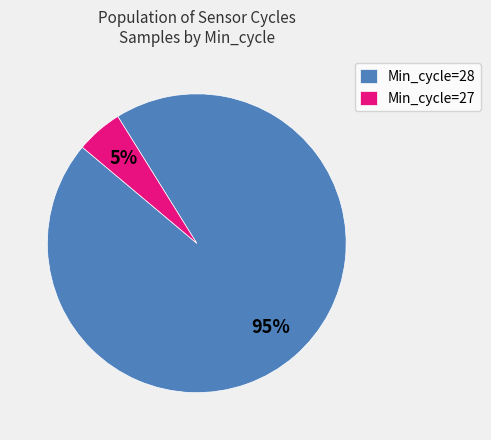

Rank the categories by value from highest to lowest.

Min_cycle=28, Min_cycle=27